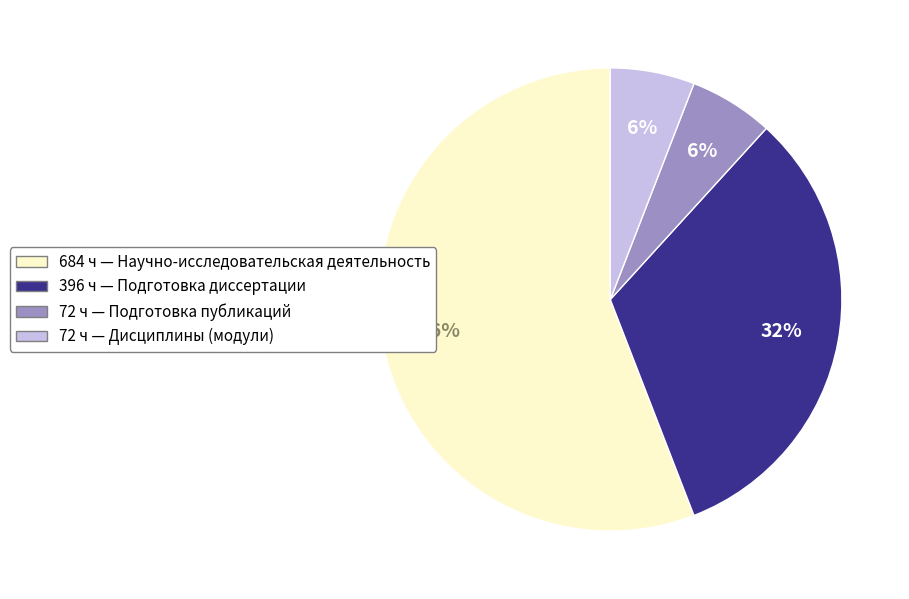

Does any single category account for the majority?

Yes